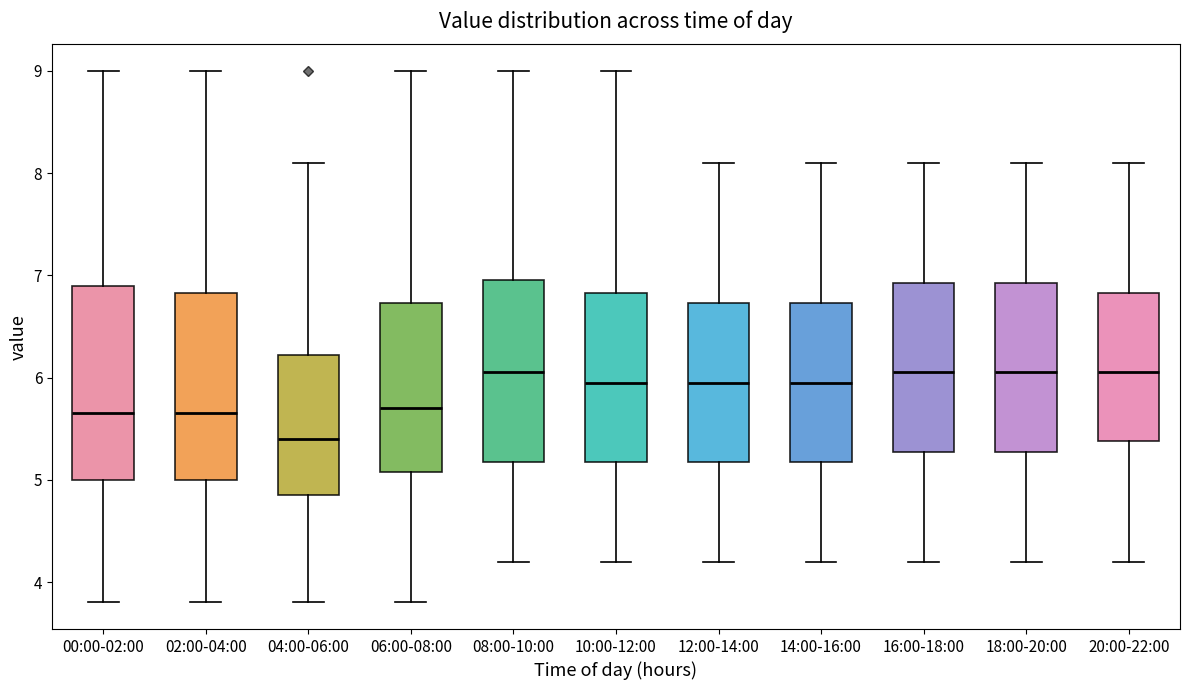

Reading left to right, transcribe this box plot: for each box, give where its median line is, the range the box spans, and where its two whiskers end, as read against the y-axis. The values are not printed on the chart, so give them approximately, as read against the axis.

00:00-02:00: median 5.7, box 5.0 to 6.9, whiskers 3.8 to 9.0
02:00-04:00: median 5.7, box 5.0 to 6.8, whiskers 3.8 to 9.0
04:00-06:00: median 5.4, box 4.9 to 6.2, whiskers 3.8 to 8.1
06:00-08:00: median 5.7, box 5.1 to 6.7, whiskers 3.8 to 9.0
08:00-10:00: median 6.1, box 5.2 to 7.0, whiskers 4.2 to 9.0
10:00-12:00: median 6.0, box 5.2 to 6.8, whiskers 4.2 to 9.0
12:00-14:00: median 6.0, box 5.2 to 6.7, whiskers 4.2 to 8.1
14:00-16:00: median 6.0, box 5.2 to 6.7, whiskers 4.2 to 8.1
16:00-18:00: median 6.1, box 5.3 to 6.9, whiskers 4.2 to 8.1
18:00-20:00: median 6.1, box 5.3 to 6.9, whiskers 4.2 to 8.1
20:00-22:00: median 6.1, box 5.4 to 6.8, whiskers 4.2 to 8.1